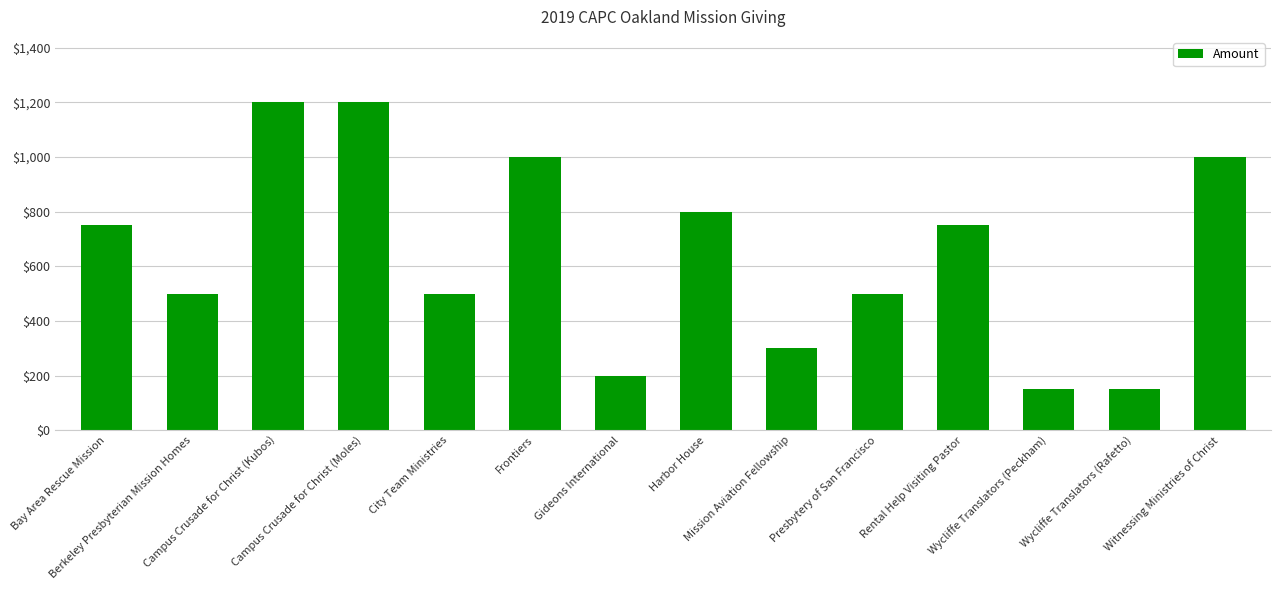

Is it true that the value at Presbytery of San Francisco is 500?

True